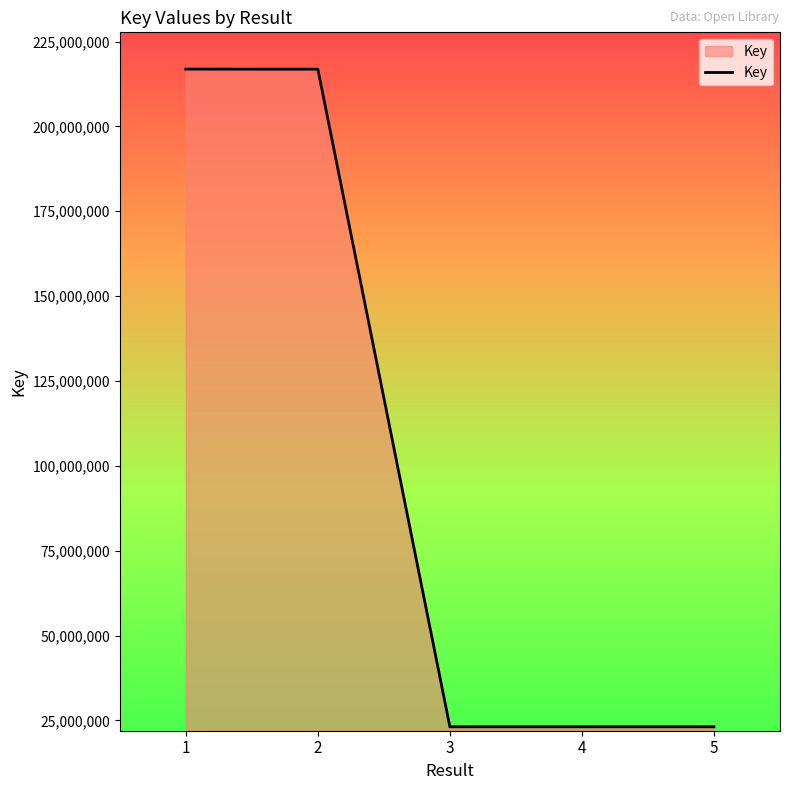

How many lines are shown in the chart?

1